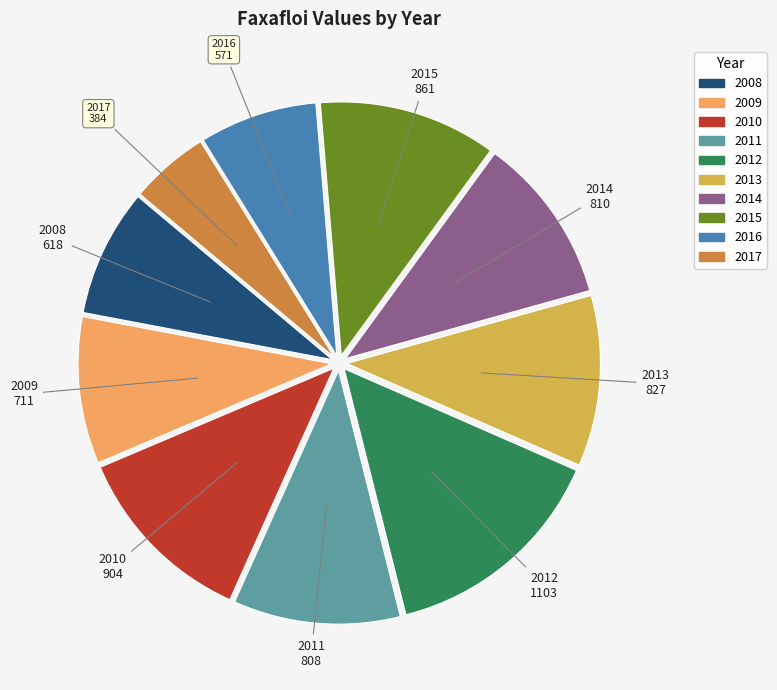

Between 2008 and 2011, which is larger?

2011